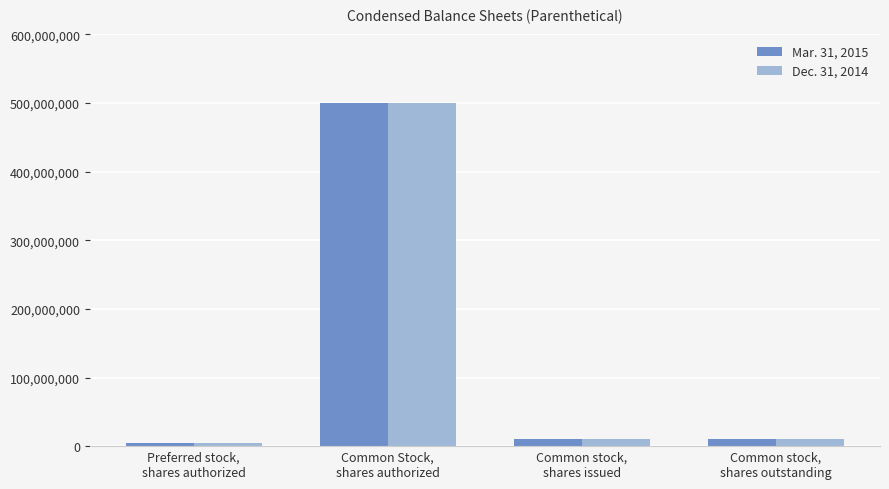

What is the difference between the maximum and second lowest values in the Dec. 31, 2014 series?

489700000